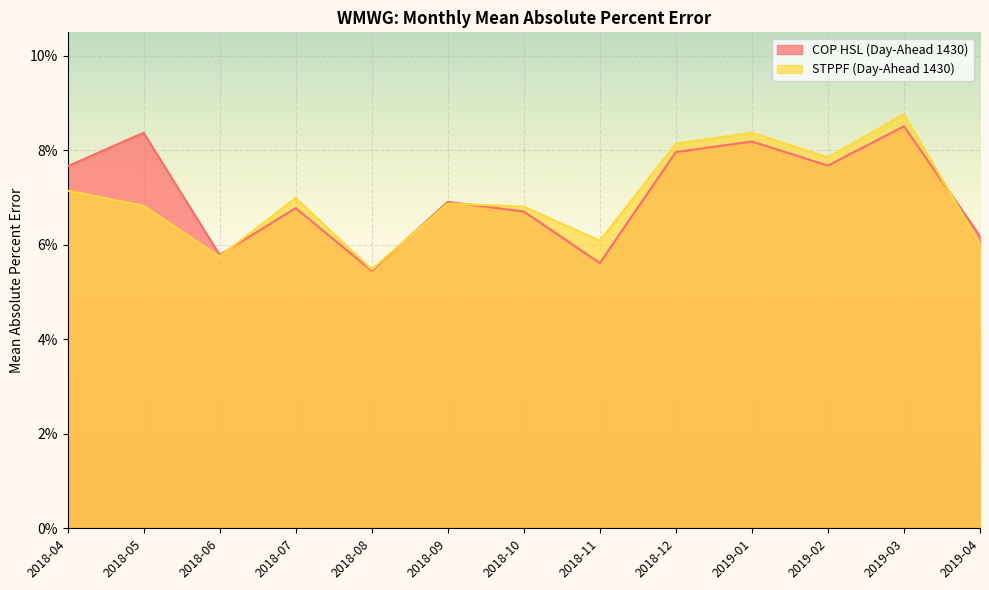

What is the greatest value displayed?

0.1